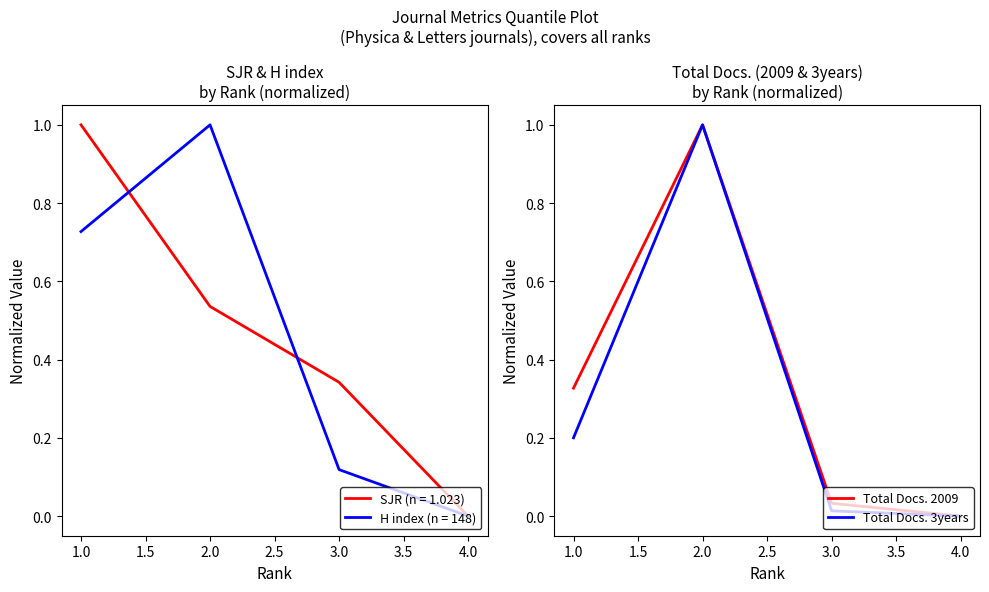

Does the chart have visible grid lines?

No